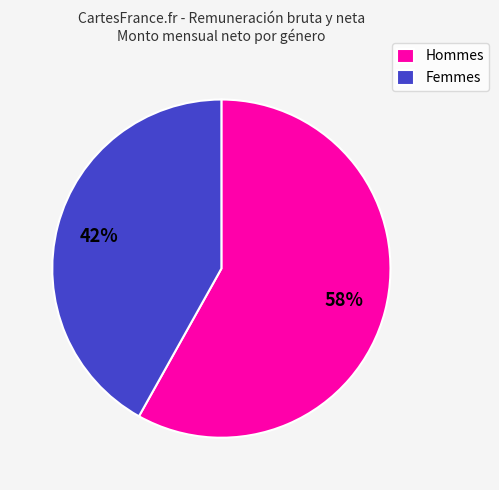

Is the sum of Hommes and Femmes greater than half?

Yes